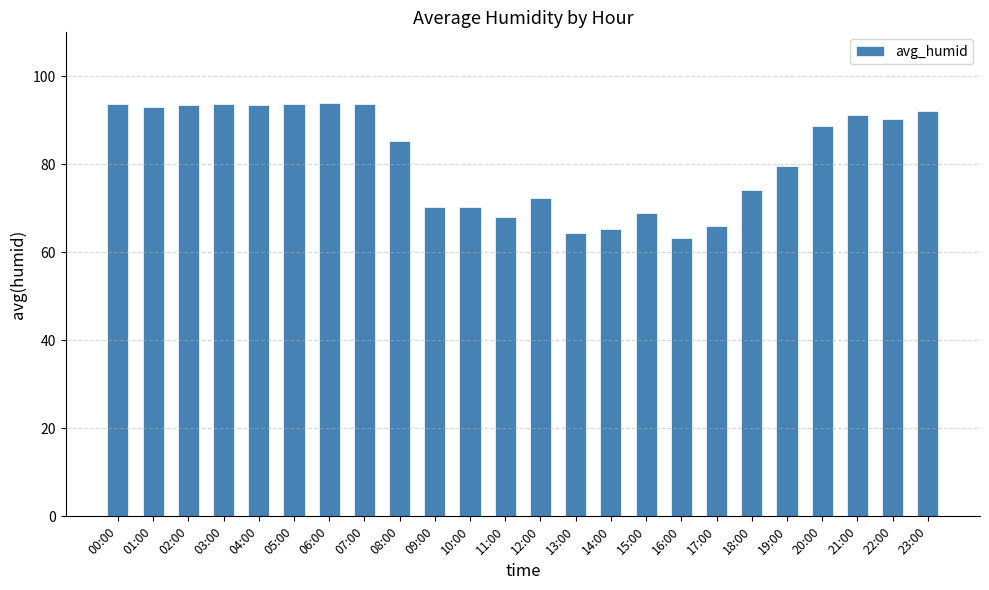

What is the label of the 12th bar from the left?

11:00